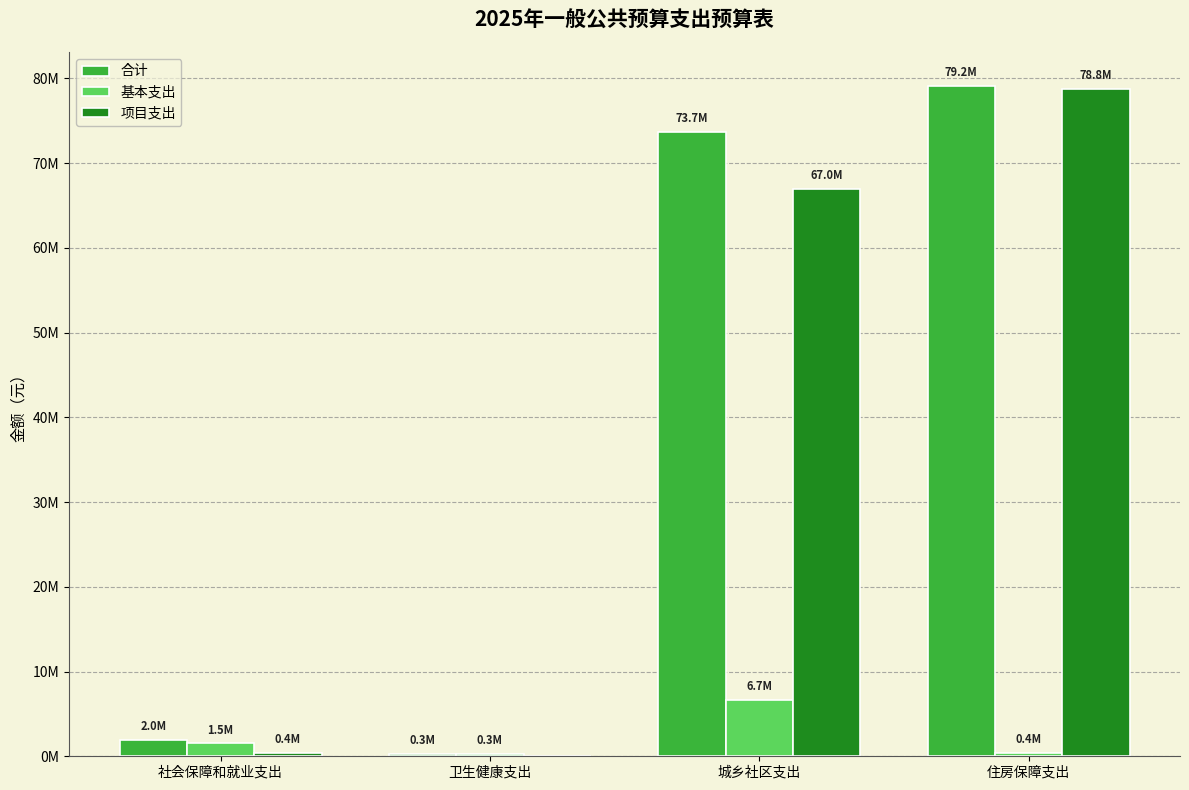

Read the 基本支出 value at 城乡社区支出.

6651653.3